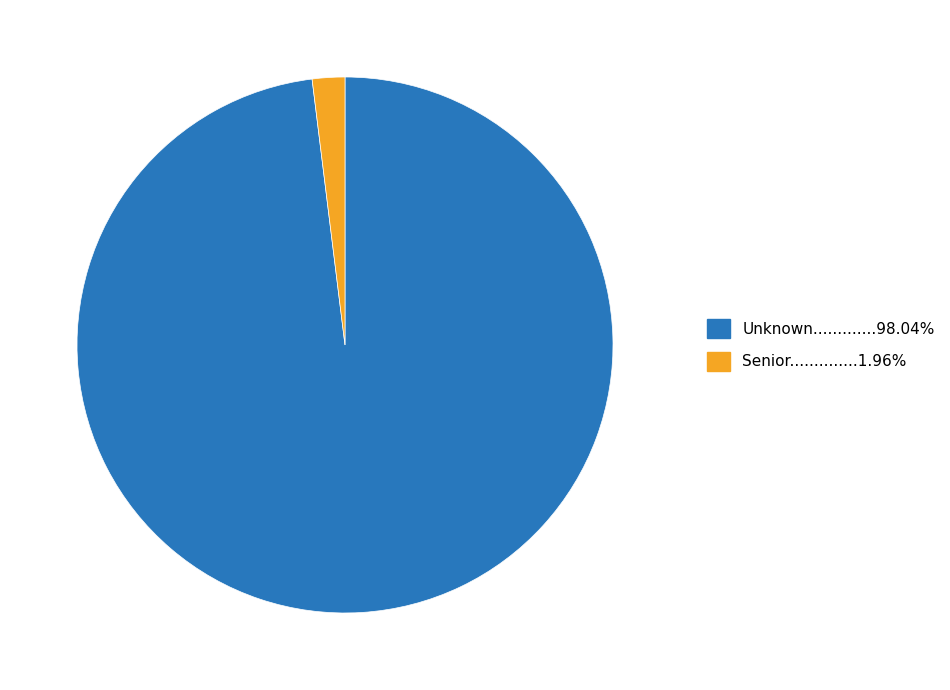

Is there a majority slice in this chart?

Yes